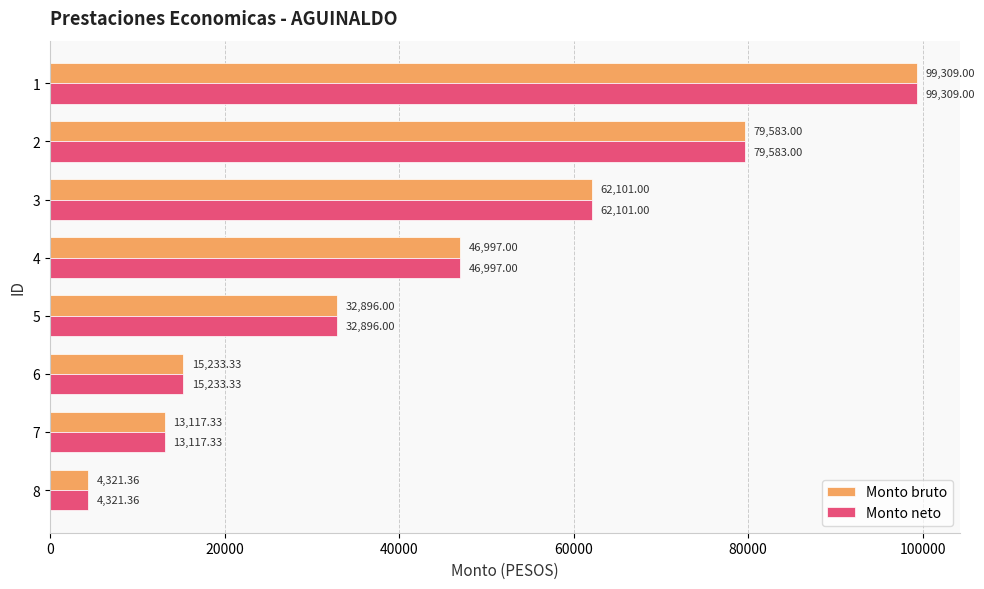

At which label is Monto neto closest to 51815?

4